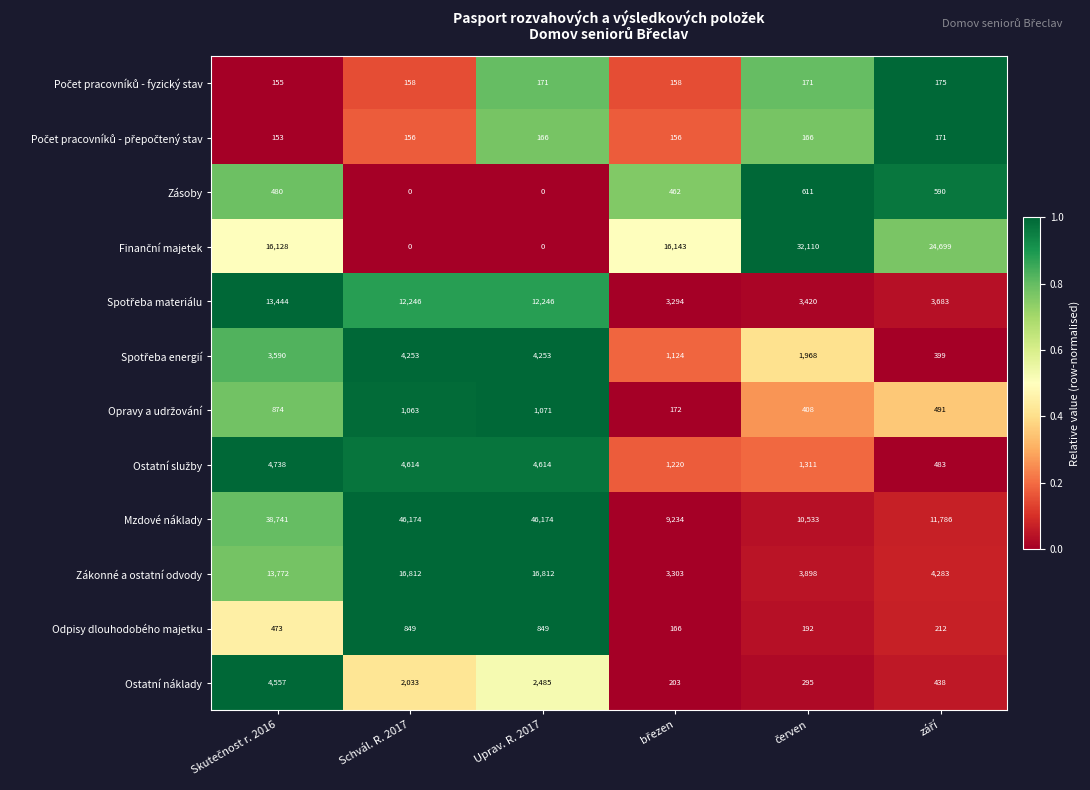

How many distinct data groups are displayed?

12